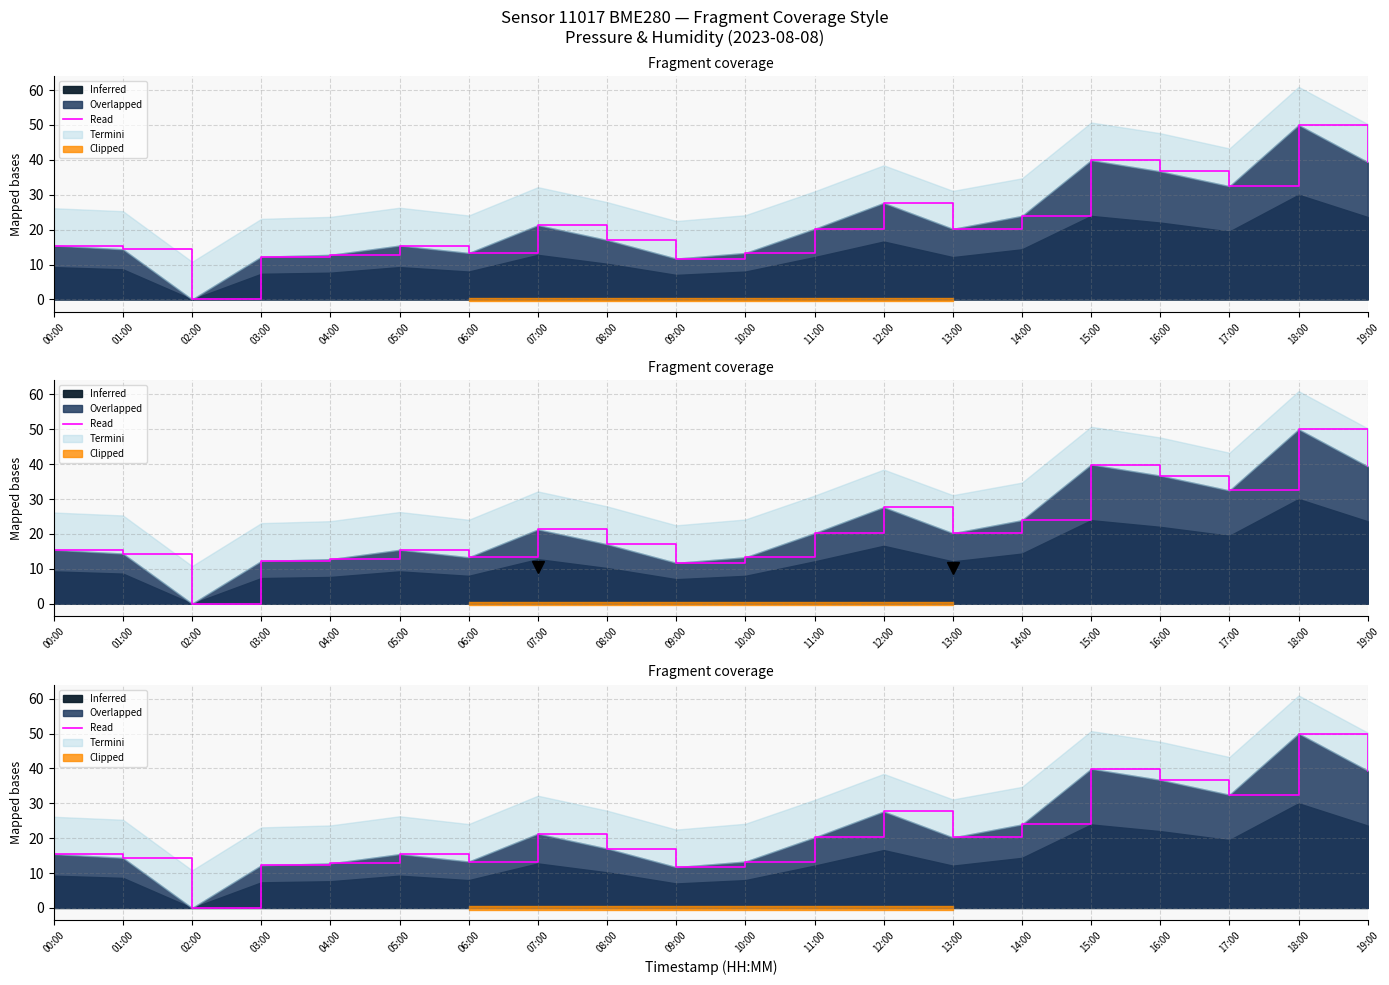

What is the difference between the values at 02:00 and 15:00?

39.9